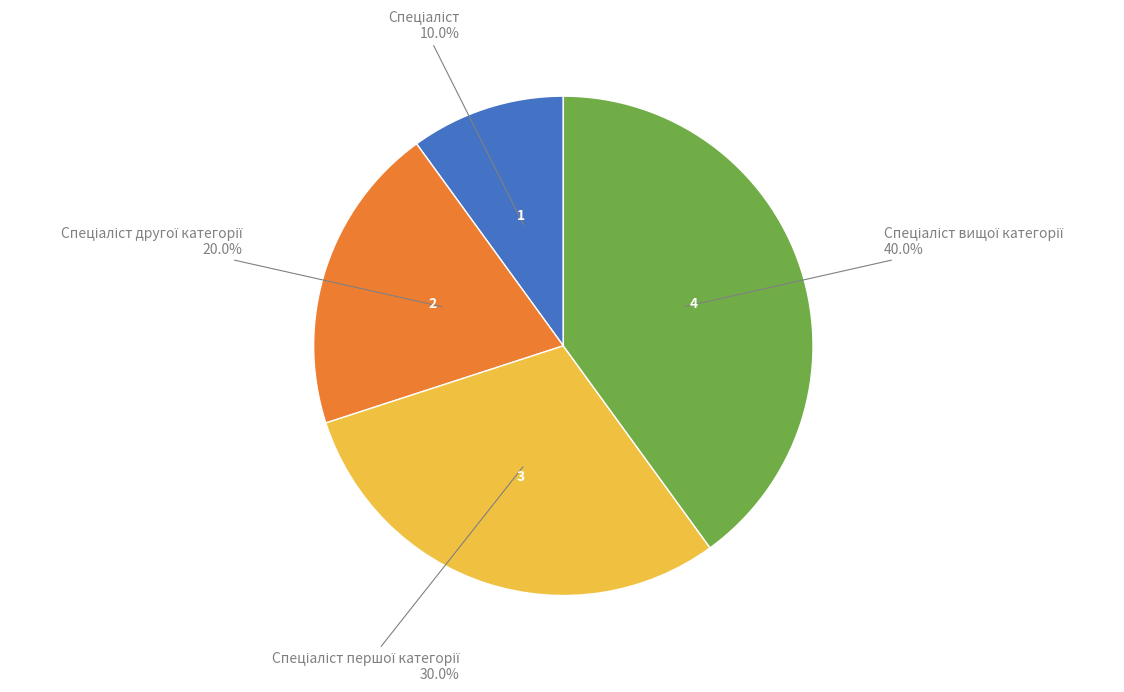

Does any single category account for the majority?

No